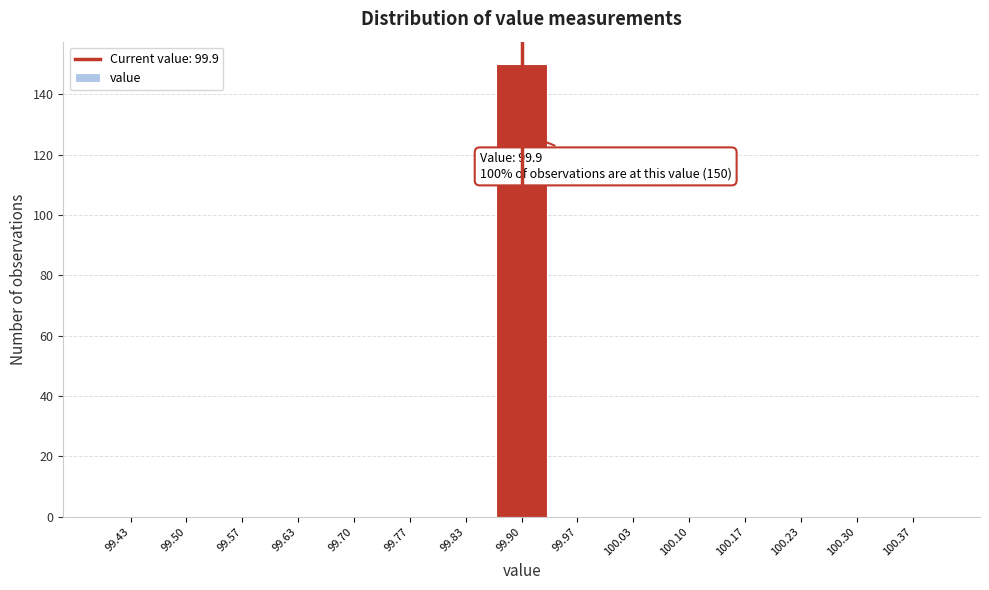

Over which range of the x-axis is the bar tallest?

99.87 to 99.93